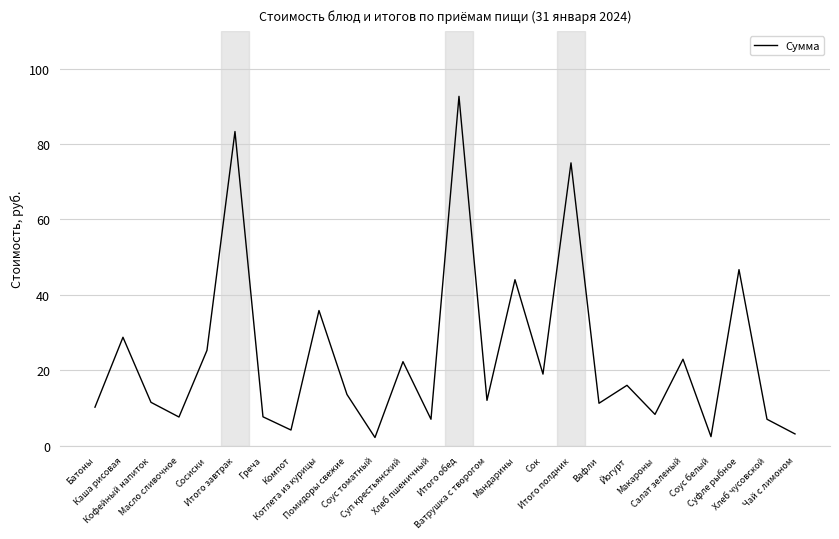

What is the greatest value displayed?

92.6